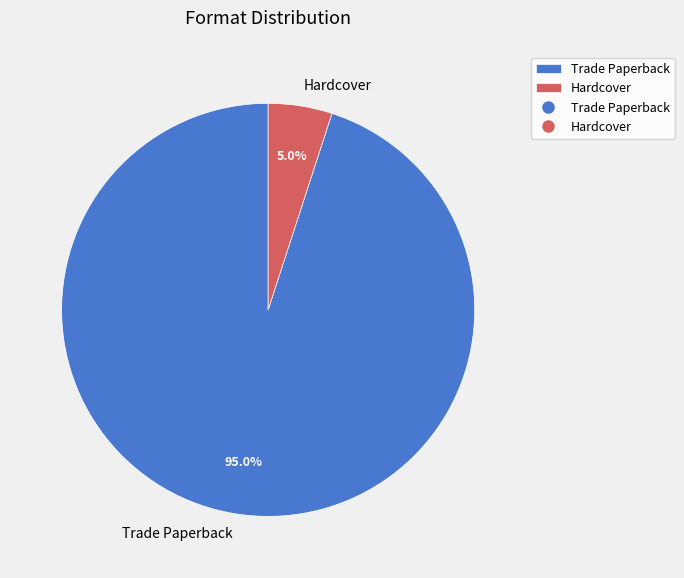

To the nearest percent, what is the average slice percentage?

50%